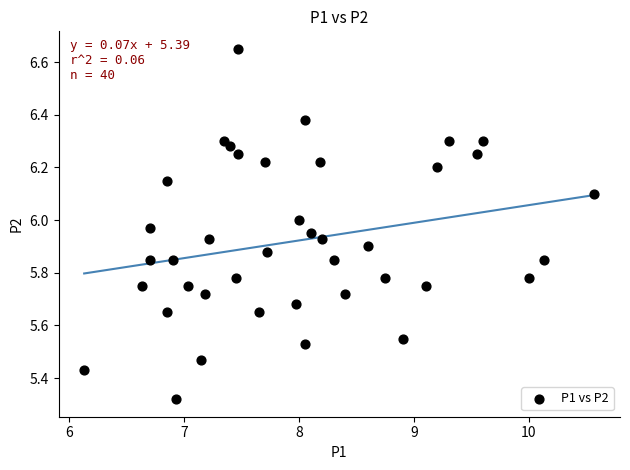

What is the range of X values (max minus min)?

4.4